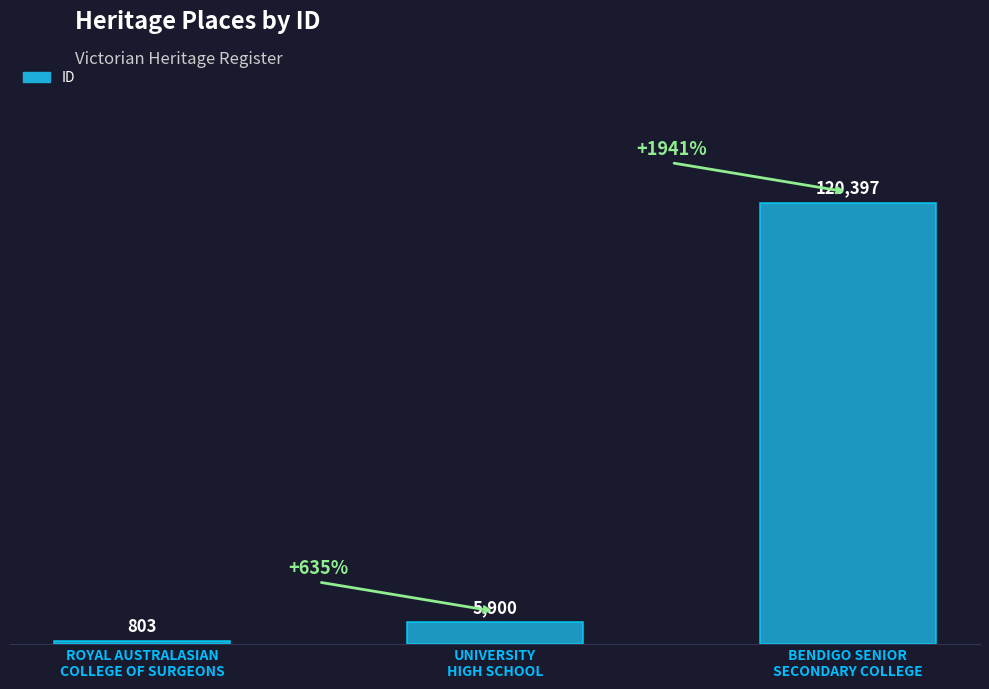

Reading left to right, transcribe all the data shown in this chart.

803	5900	120397